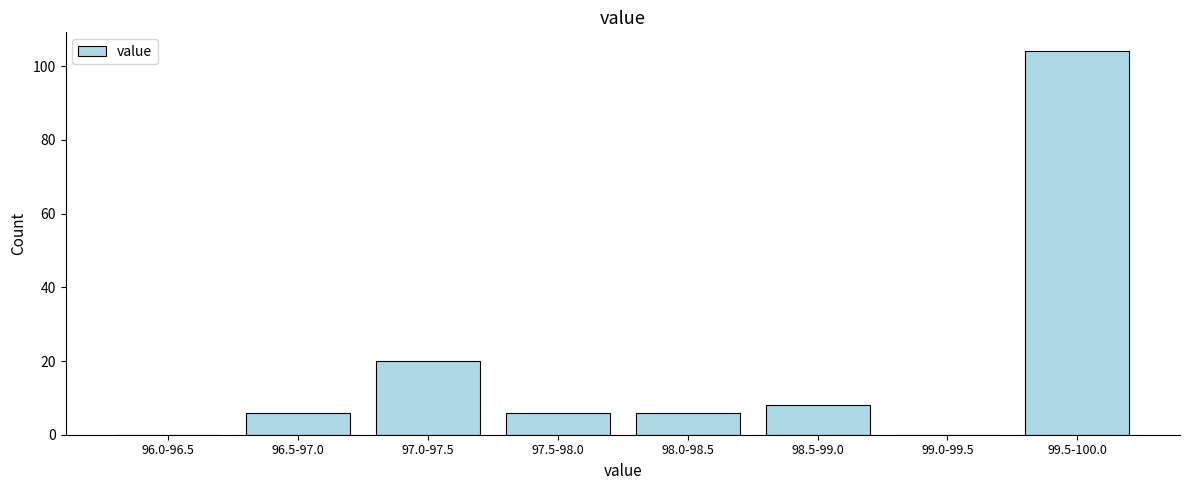

Reading right to left, what are all the values shown in this chart?

99.5-100.0=104	99.0-99.5=0	98.5-99.0=8	98.0-98.5=6	97.5-98.0=6	97.0-97.5=20	96.5-97.0=6	96.0-96.5=0